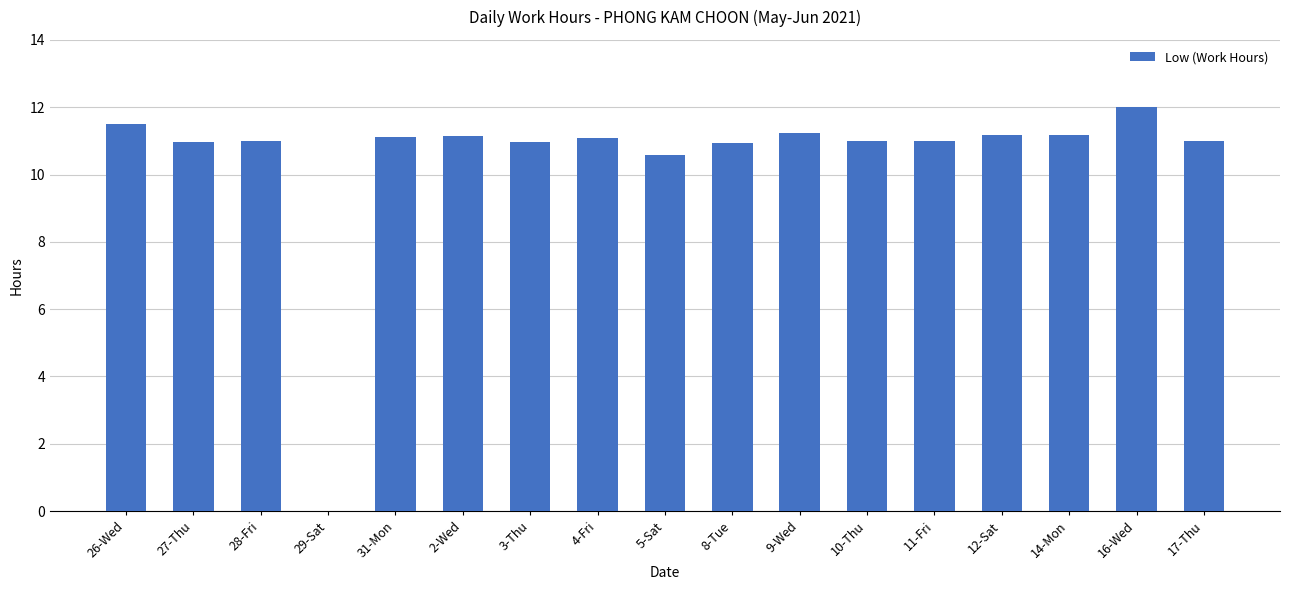

What is the change in value from 26-Wed to 12-Sat?

-0.3